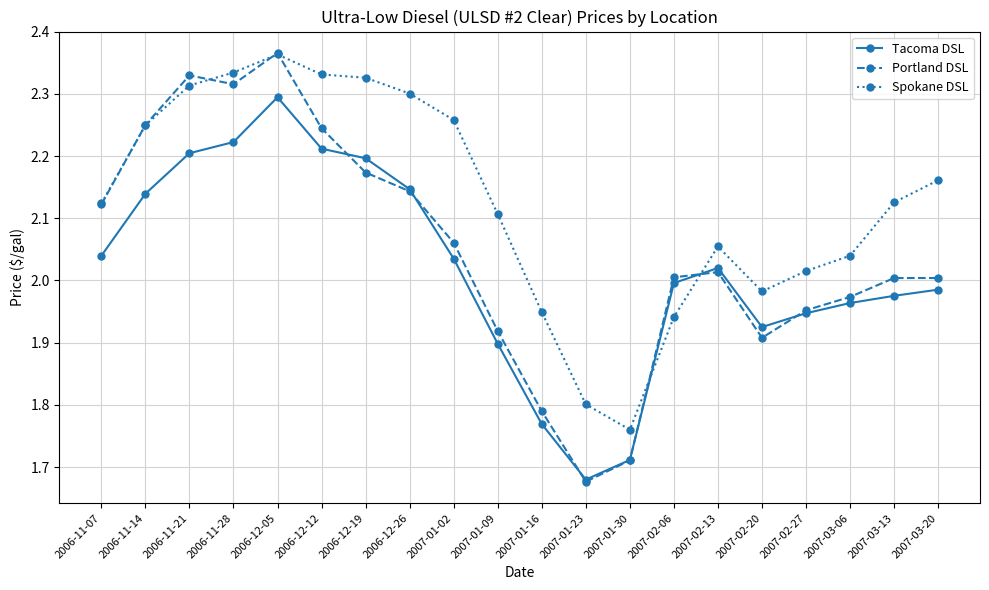

Does the chart have visible grid lines?

Yes